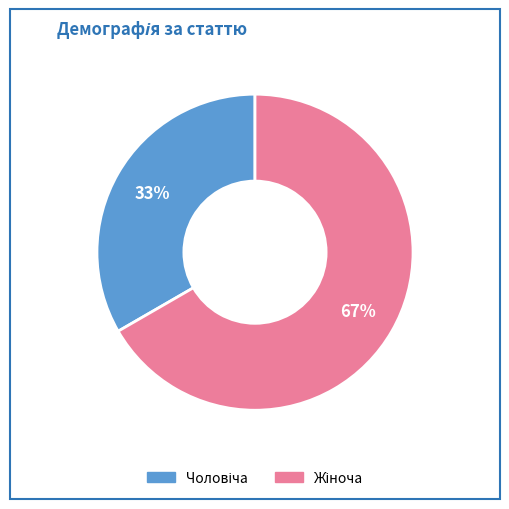

To the nearest percent, what is the average slice percentage?

50%